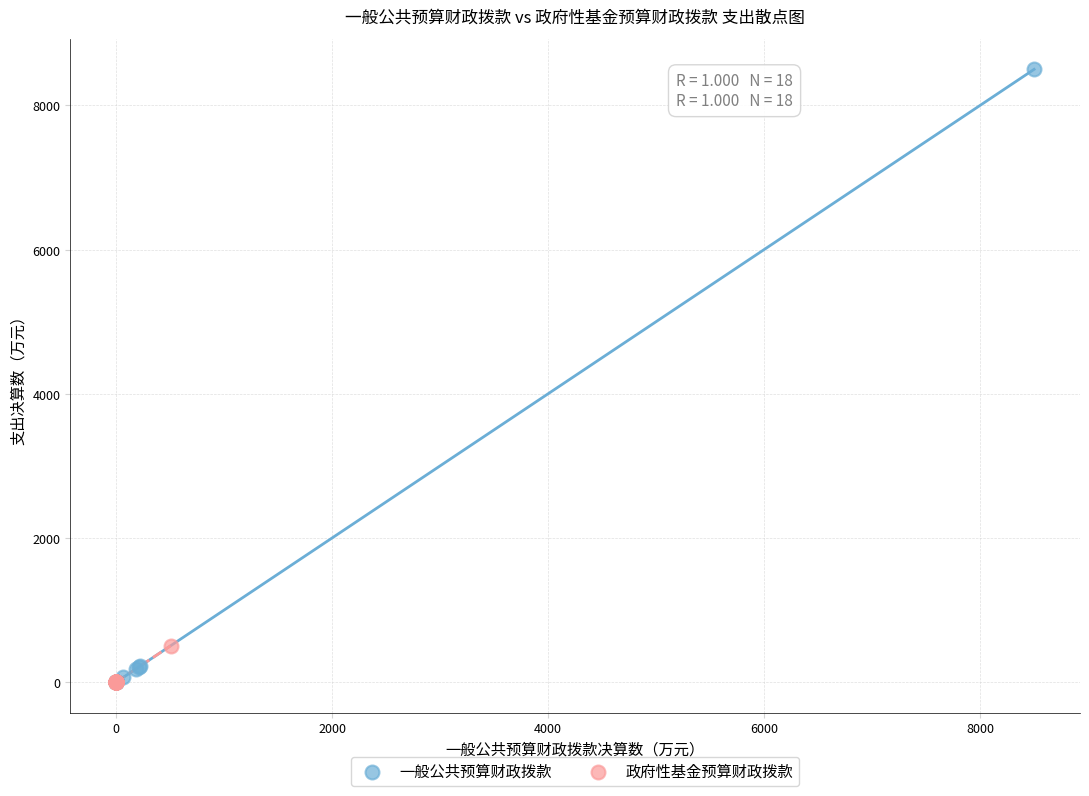

Which series has the widest spread of Y values?

一般公共预算财政拨款